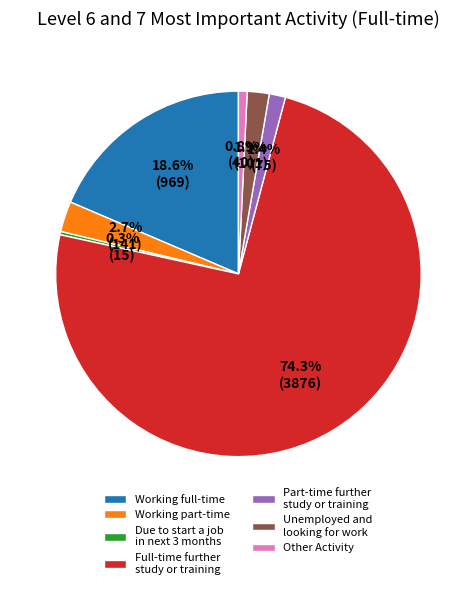

Is there any slice that represents more than half of the pie?

Yes